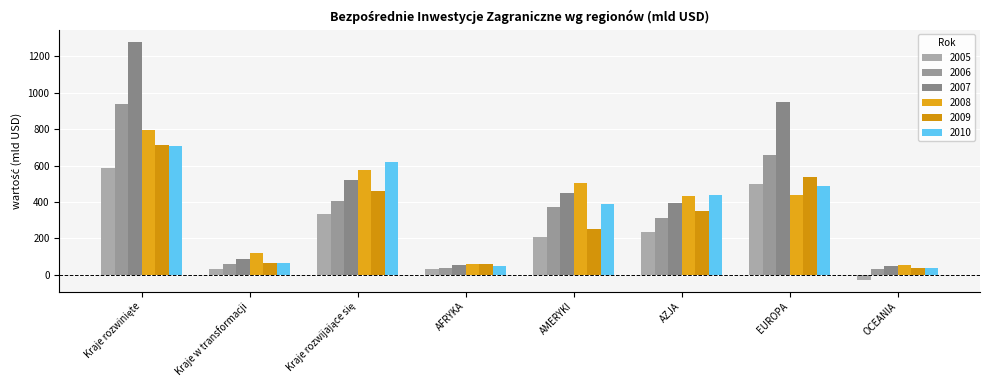

The 2009 series shows 539.6 at EUROPA. True or false?

True